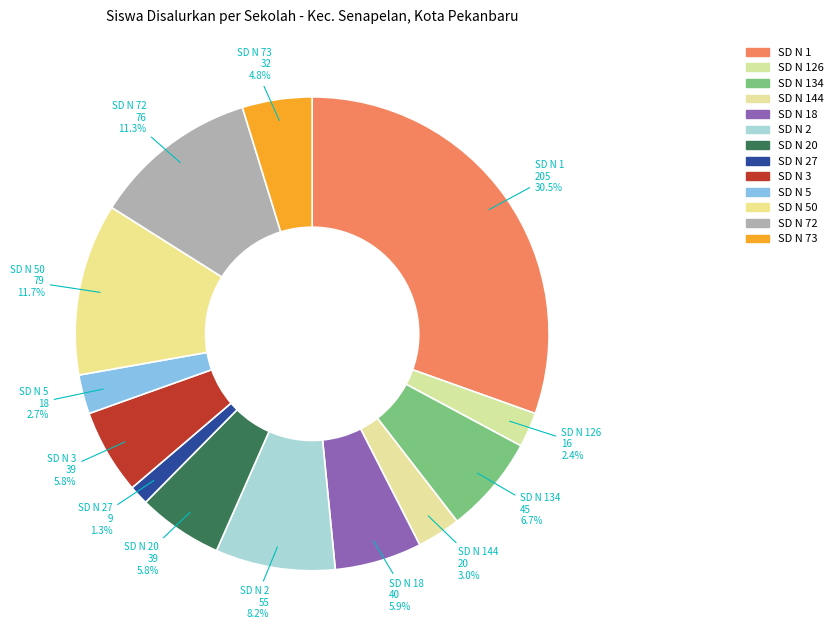

Which slice is the largest?

SD N 1